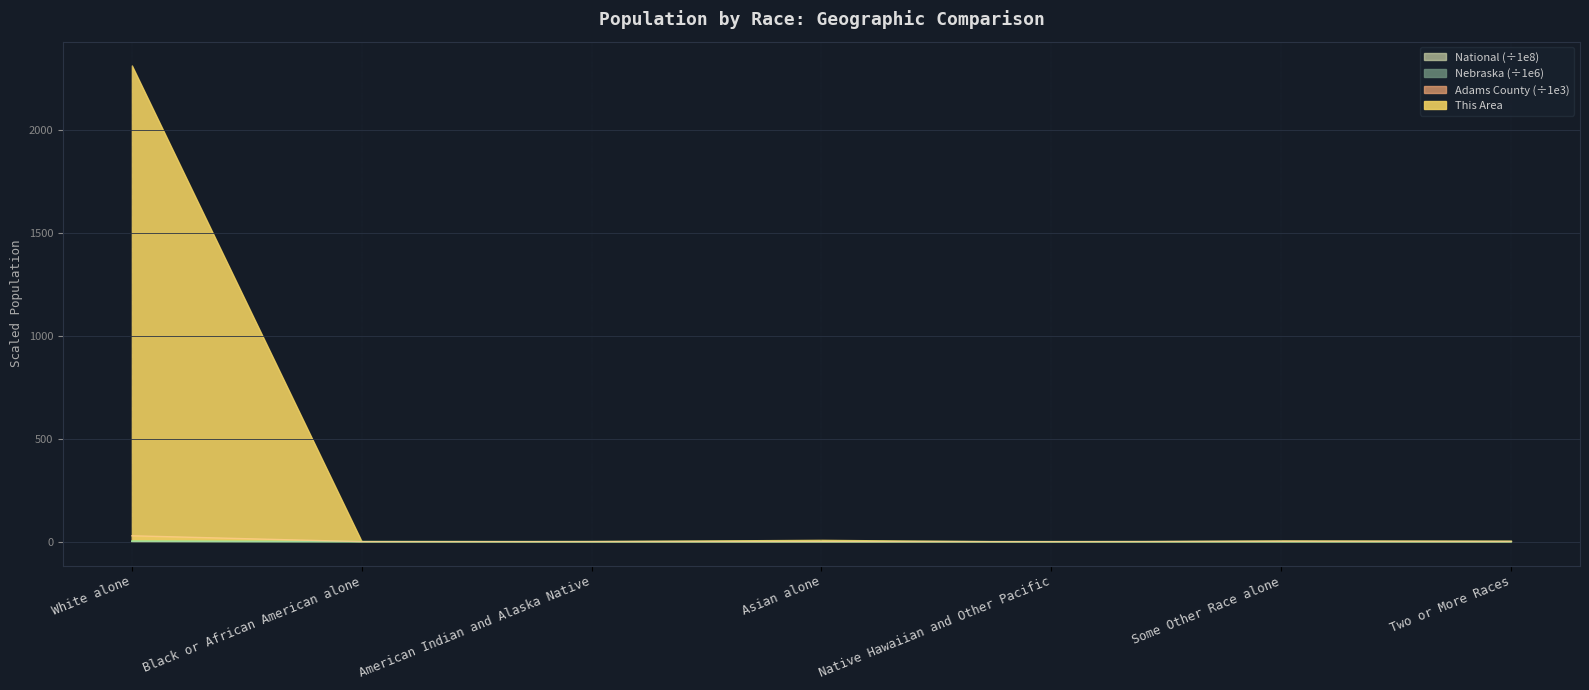

What is the difference between the maximum and minimum values in the Adams County series?

1.6